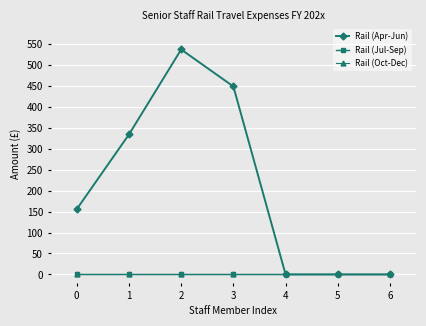

What is the maximum value shown in the chart?

537.2